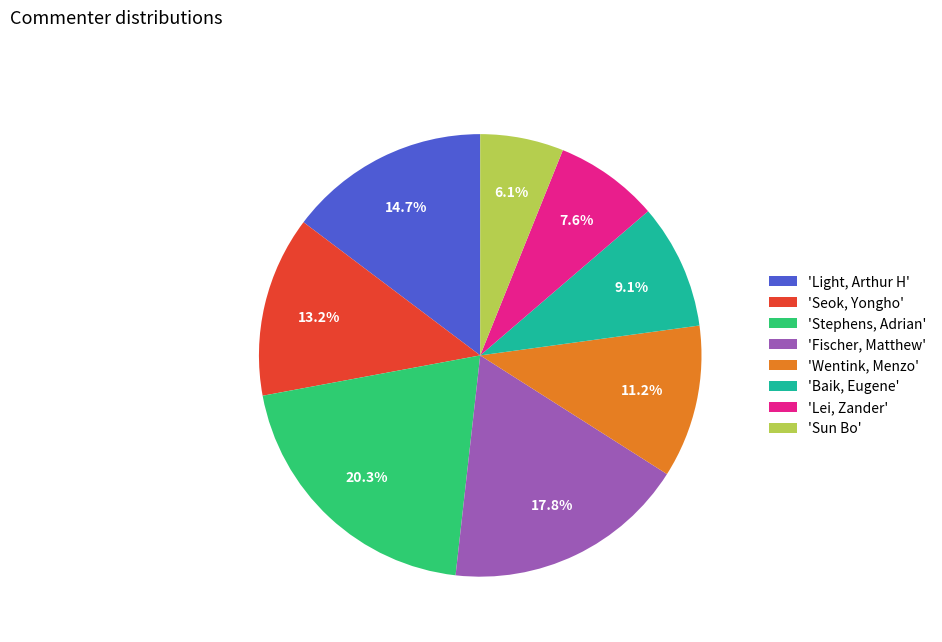

What is the ratio of the value at 'Light, Arthur H' to the value at 'Stephens, Adrian'?

0.7